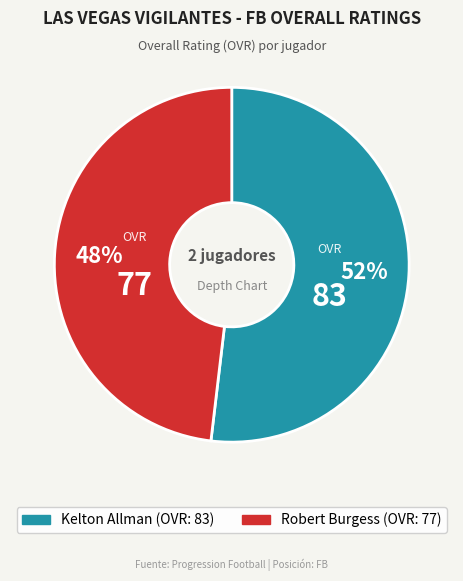

Rank the categories by value from lowest to highest.

Robert Burgess, Kelton Allman